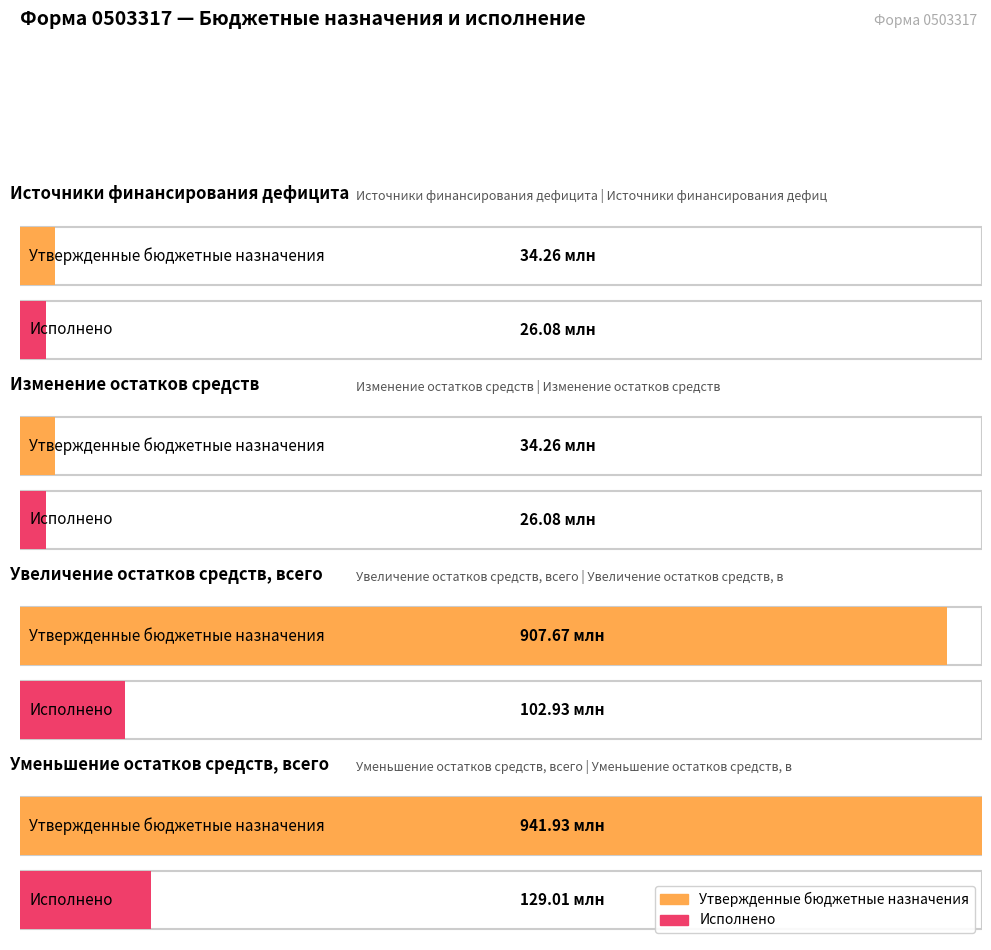

How many bars are there in total?

8